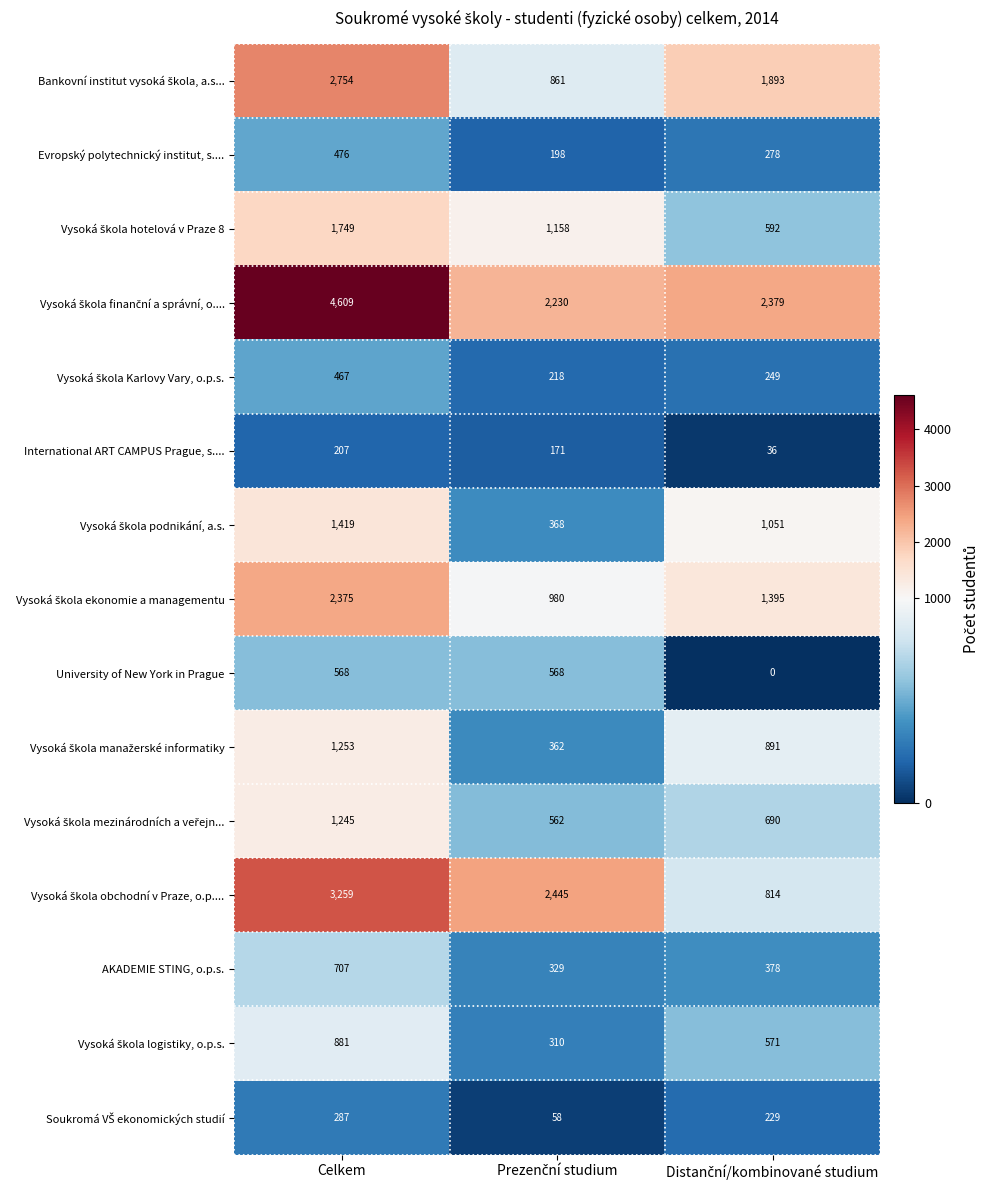

What is the greatest value displayed?

4609